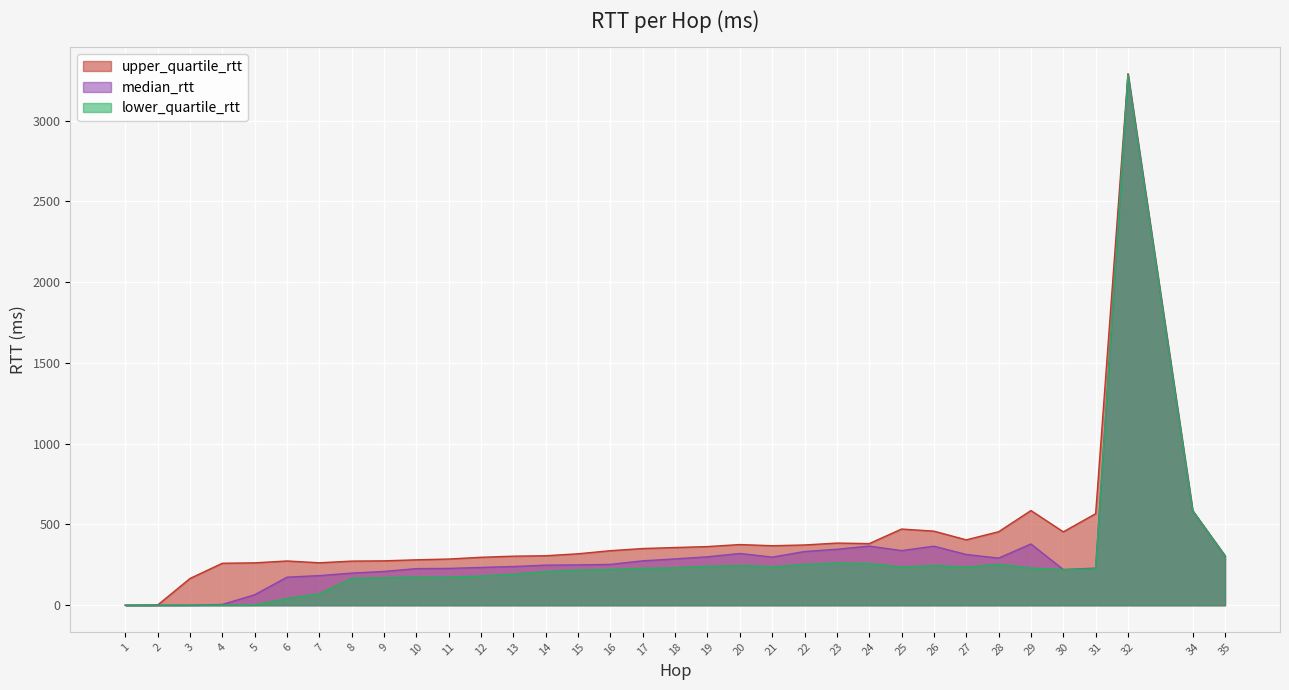

Is the value of lower_quartile_rtt at 9 greater than the value of upper_quartile_rtt at 34?

No